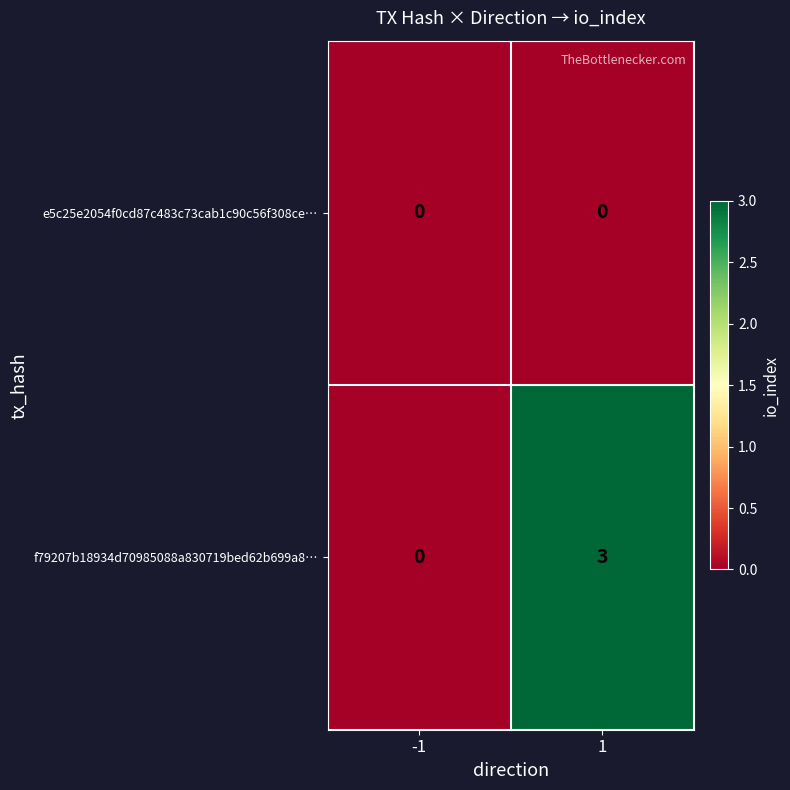

What is the difference between the f79207b18934d70985088a830719bed62b699a8… values at 1 and -1?

3